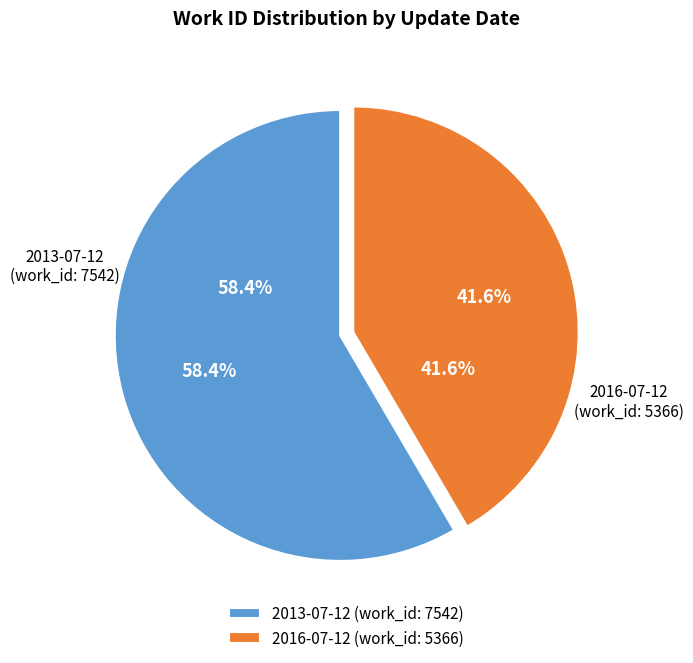

How many segments does this pie chart have?

2